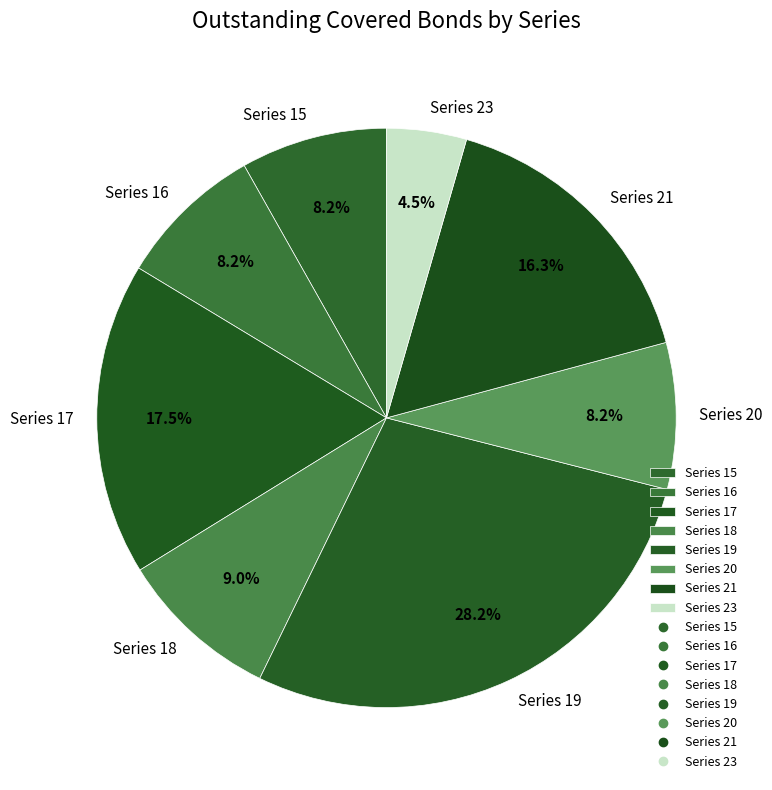

To the nearest percent, what percentage of the pie is Series 16?

8%